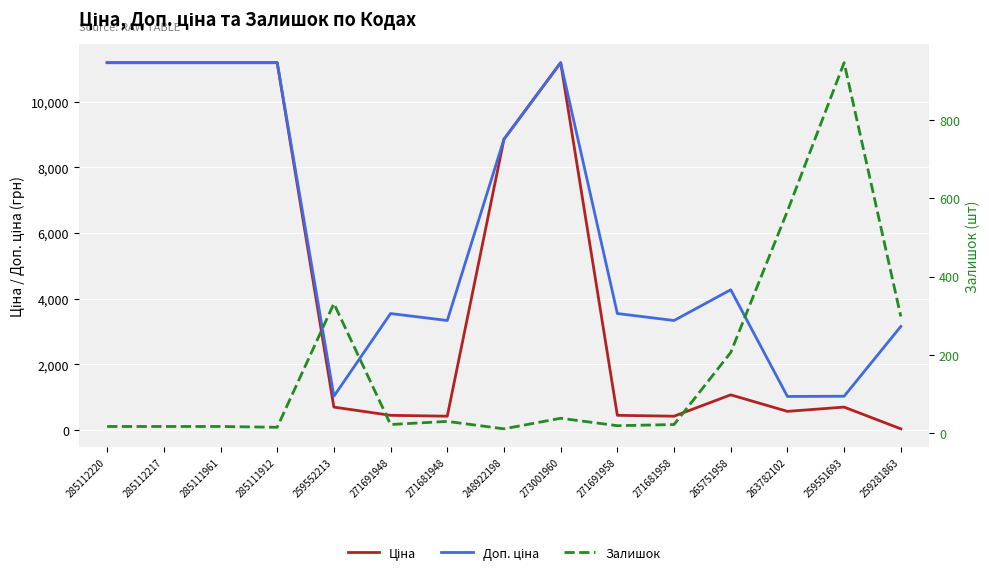

What are all the series names shown in the legend?

Ціна, Доп. ціна, Залишок